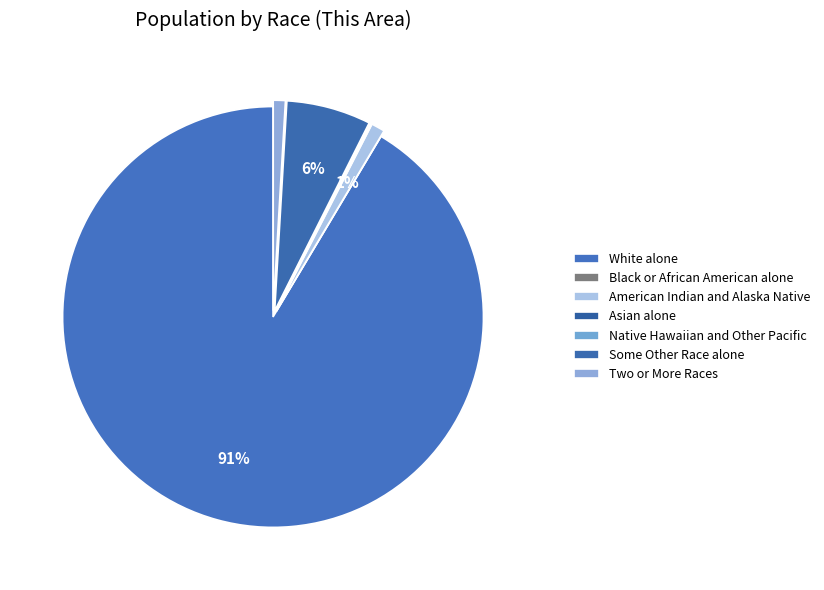

Does Native Hawaiian and Other Pacific account for over 50% of the chart?

No